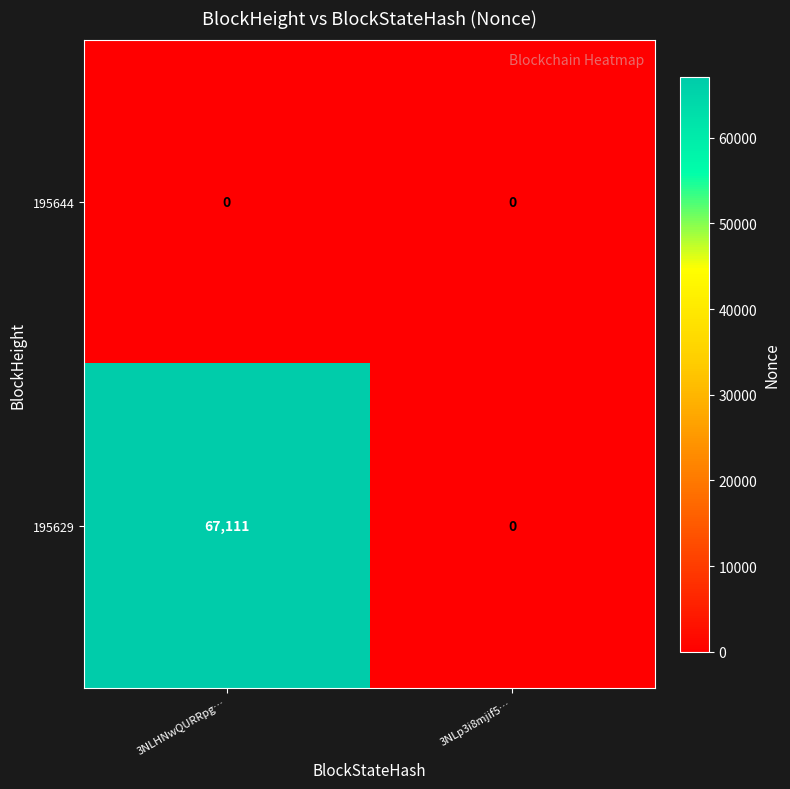

At which category is the sum across all series the highest?

3NLHNwQURRpg…